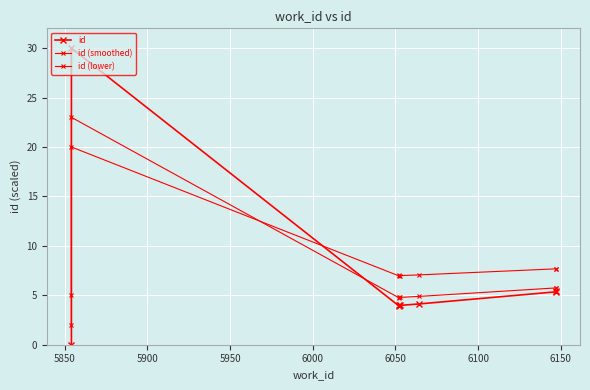

True or false: id has a value of -18.3 at 5800.

False